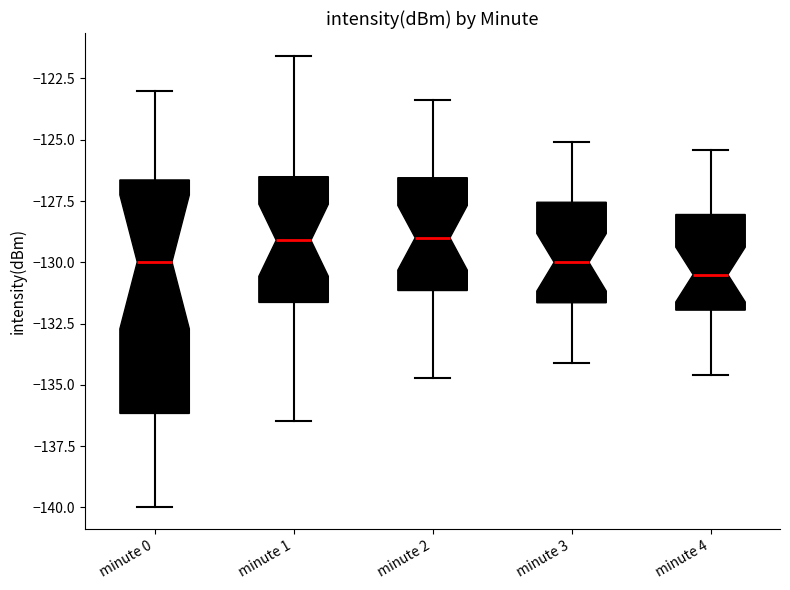

Which box is the tallest, from its lower edge to its upper edge?

minute 0